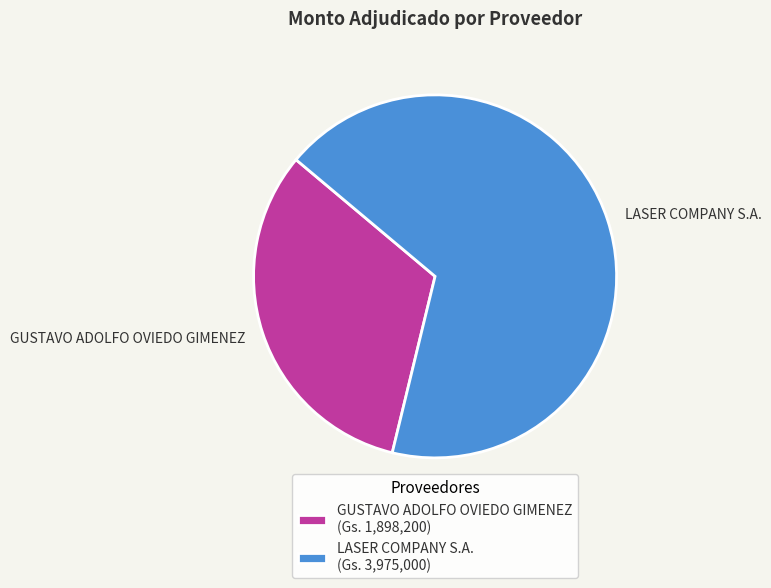

To the nearest percent, what percentage of the pie is GUSTAVO ADOLFO OVIEDO GIMENEZ?

32%